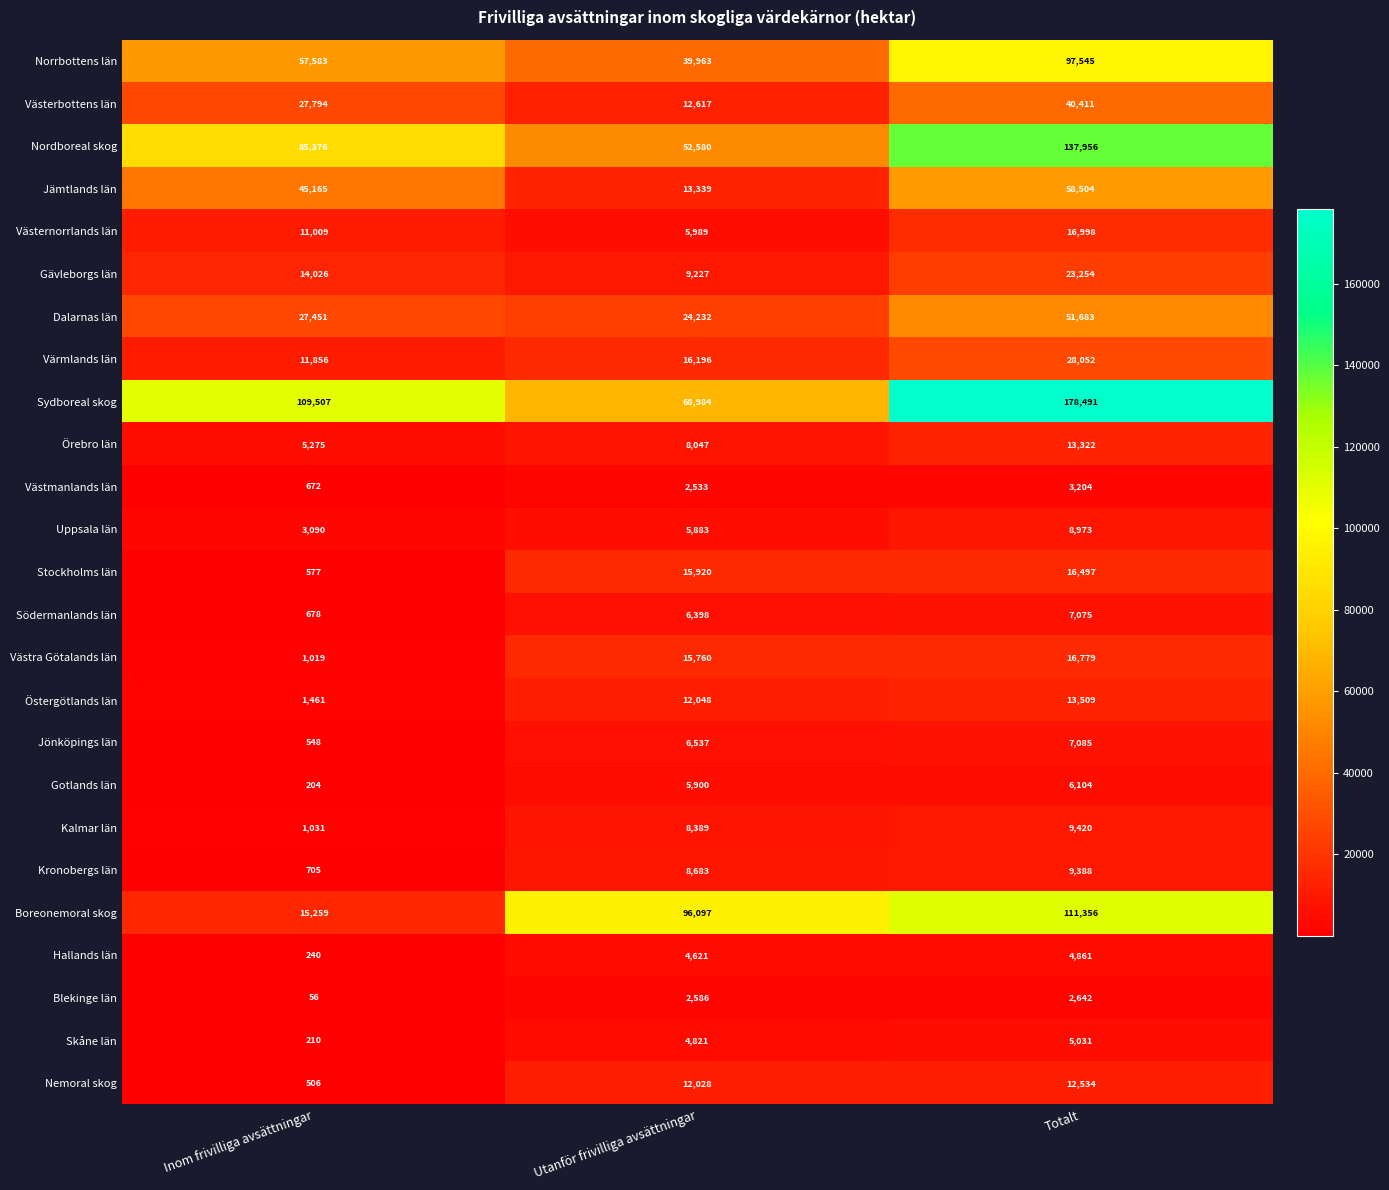

What is the difference between the maximum and minimum values in the Örebro län series?

8047